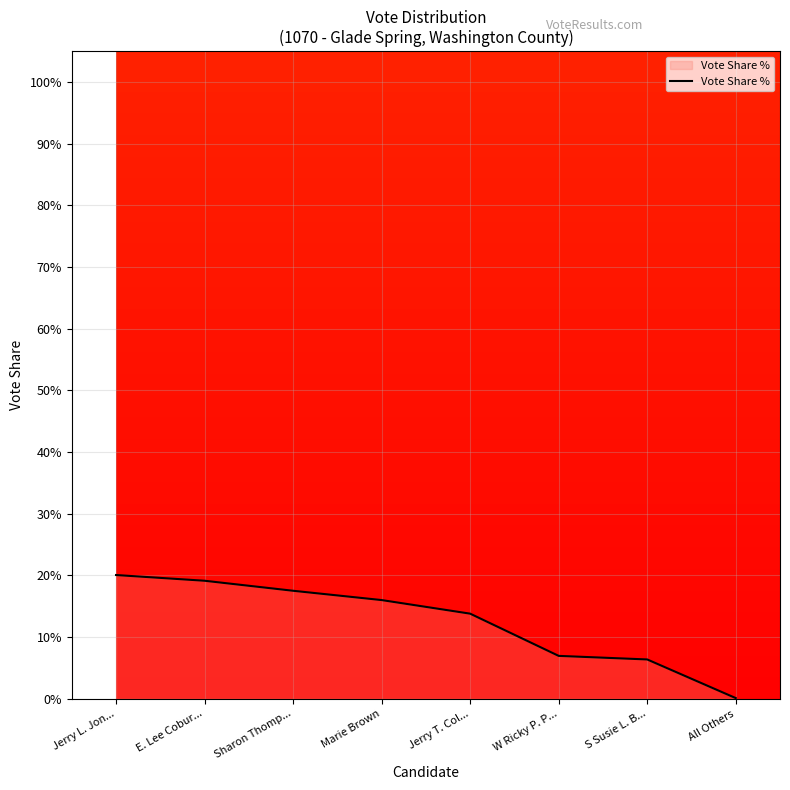

Reading right to left, extract all data points from this chart.

0.1	6.4	7.0	13.8	16.0	17.5	19.1	20.1